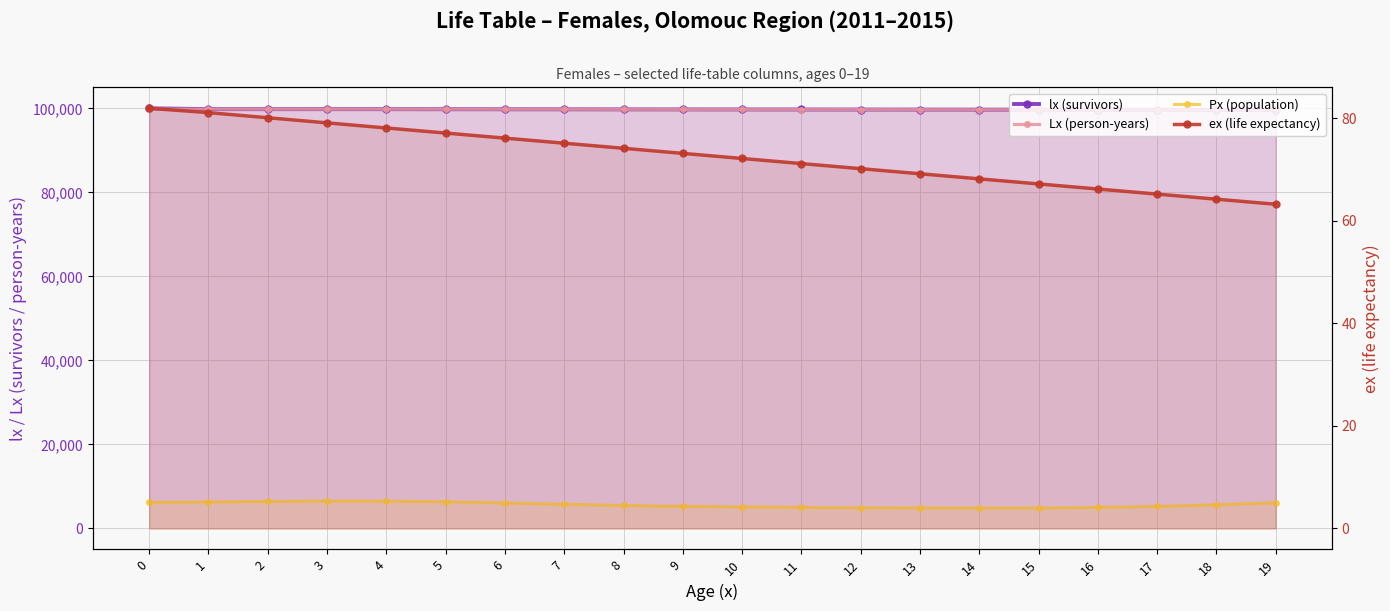

Reading left to right, extract all data points from this chart.

lx (survivors): 100000.0	99806.2	99803.9	99801.9	99795.6	99783.9	99770.7	99758.4	99747.2	99737.0	99727.4	99718.0	99708.5	99698.3	99687.3	99675.2	99661.9	99647.6	99632.4	99616.6
Lx (person-years): 99835.3	99805.0	99802.9	99798.7	99789.7	99777.3	99764.5	99752.8	99742.1	99732.2	99722.7	99713.3	99703.4	99692.8	99681.3	99668.6	99654.8	99640.0	99624.5	99608.6
Px (population): 6181.0	6297.0	6413.0	6506.0	6495.0	6330.0	6067.0	5745.0	5458.0	5231.0	5120.0	4993.0	4926.0	4878.0	4836.0	4857.0	4988.0	5221.0	5624.0	6105.0
ex (life expectancy): 81.9	81.1	80.1	79.1	78.1	77.1	76.1	75.1	74.1	73.1	72.1	71.1	70.1	69.2	68.2	67.2	66.2	65.2	64.2	63.2